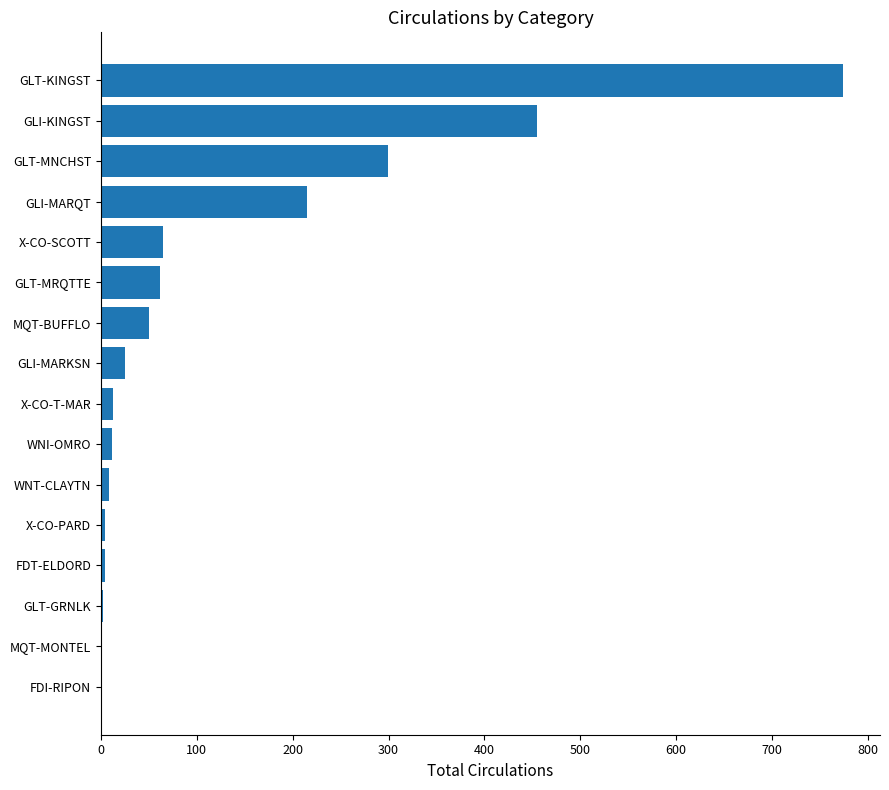

What is the sum of the values at GLT-MRQTTE and GLI-MARQT?

277